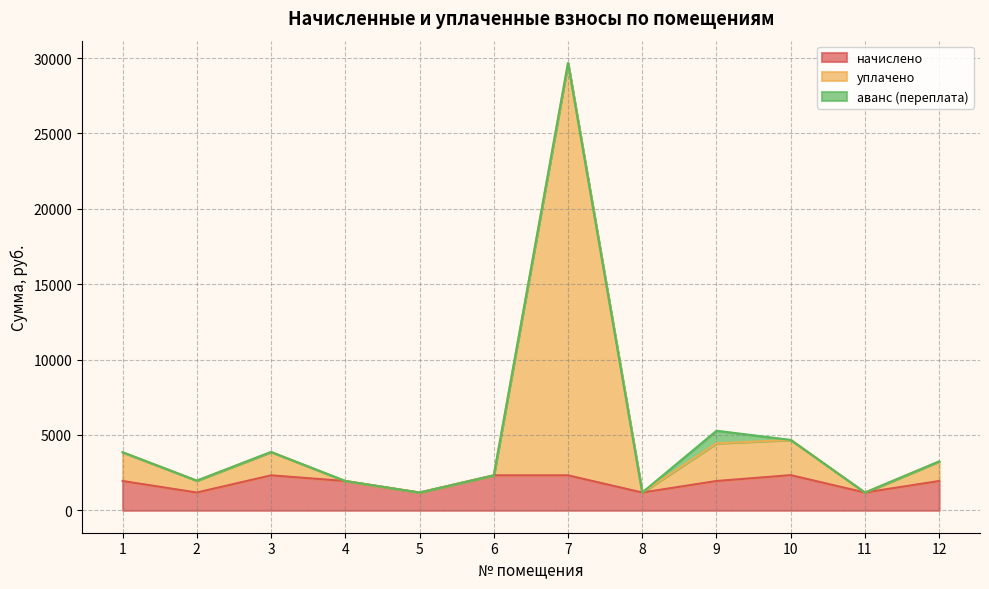

How many lines are shown in the chart?

3